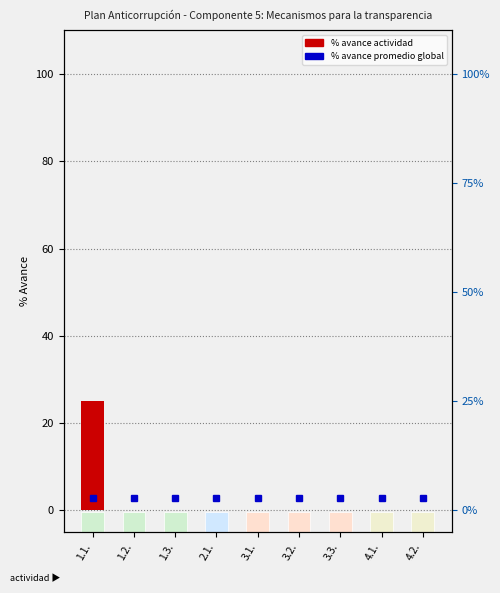

Reading right to left, what are all the values shown in this chart?

0	0	0	0	0	0	0	0	25